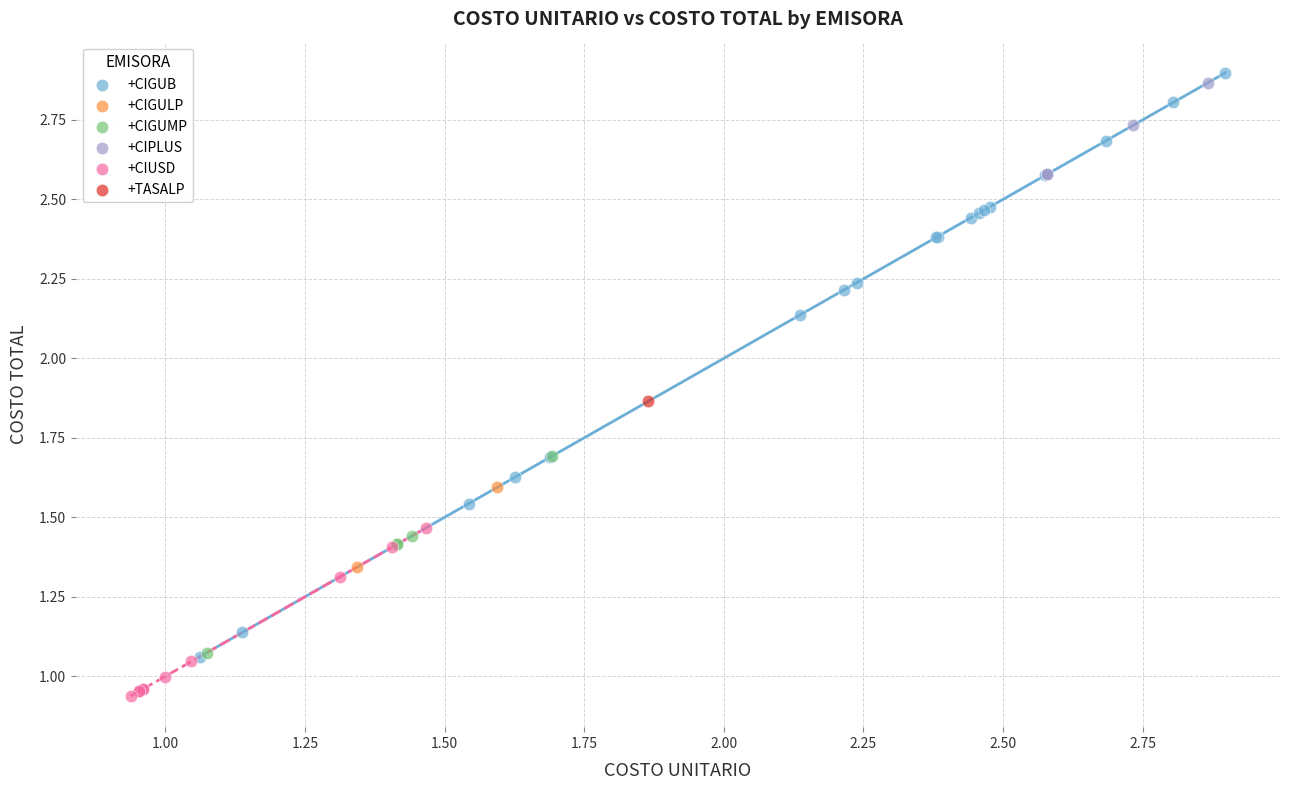

What are all the series names shown in the legend?

+CIGUB, +CIGULP, +CIGUMP, +CIPLUS, +CIUSD, +TASALP